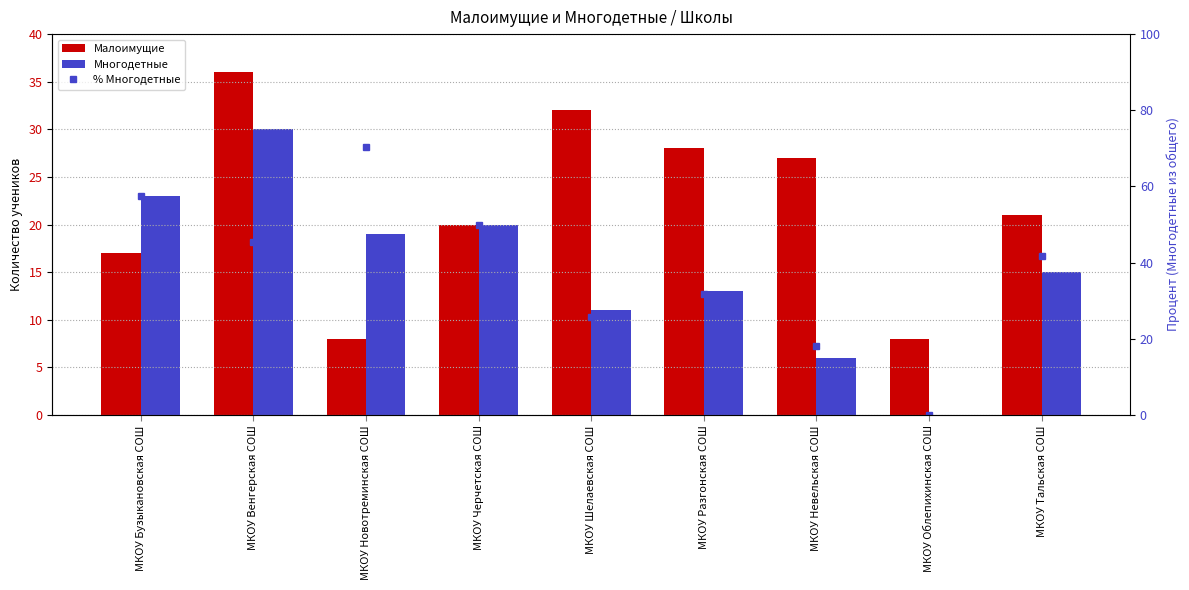

What is the difference between the highest and lowest values at МКОУ Разгонская СОШ?

18.7